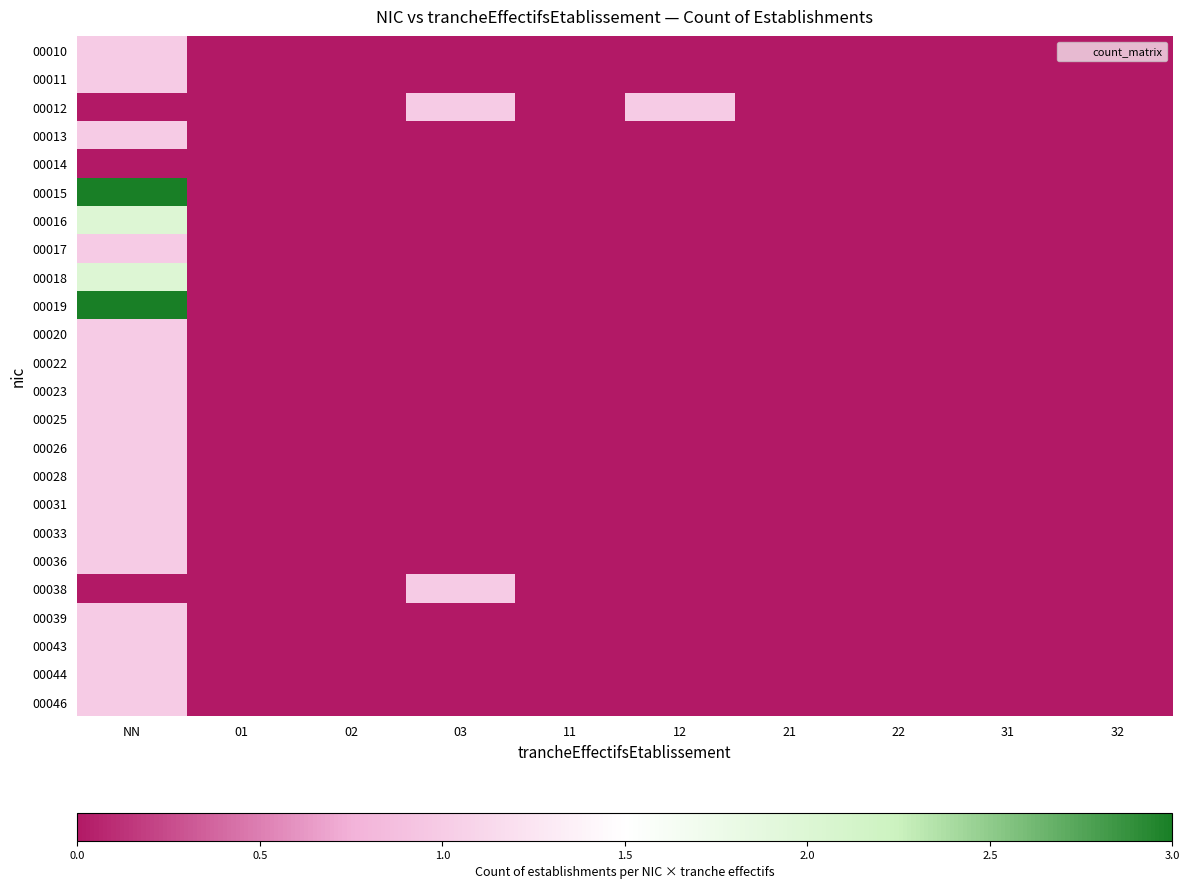

Reading left to right, what are all the values shown in this chart?

00010: NN=1	01=0	02=0	03=0	11=0	12=0	21=0	22=0	31=0	32=0
00011: NN=1	01=0	02=0	03=0	11=0	12=0	21=0	22=0	31=0	32=0
00012: NN=0	01=0	02=0	03=1	11=0	12=1	21=0	22=0	31=0	32=0
00013: NN=1	01=0	02=0	03=0	11=0	12=0	21=0	22=0	31=0	32=0
00014: NN=0	01=0	02=0	03=0	11=0	12=0	21=0	22=0	31=0	32=0
00015: NN=3	01=0	02=0	03=0	11=0	12=0	21=0	22=0	31=0	32=0
00016: NN=2	01=0	02=0	03=0	11=0	12=0	21=0	22=0	31=0	32=0
00017: NN=1	01=0	02=0	03=0	11=0	12=0	21=0	22=0	31=0	32=0
00018: NN=2	01=0	02=0	03=0	11=0	12=0	21=0	22=0	31=0	32=0
00019: NN=3	01=0	02=0	03=0	11=0	12=0	21=0	22=0	31=0	32=0
00020: NN=1	01=0	02=0	03=0	11=0	12=0	21=0	22=0	31=0	32=0
00022: NN=1	01=0	02=0	03=0	11=0	12=0	21=0	22=0	31=0	32=0
00023: NN=1	01=0	02=0	03=0	11=0	12=0	21=0	22=0	31=0	32=0
00025: NN=1	01=0	02=0	03=0	11=0	12=0	21=0	22=0	31=0	32=0
00026: NN=1	01=0	02=0	03=0	11=0	12=0	21=0	22=0	31=0	32=0
00028: NN=1	01=0	02=0	03=0	11=0	12=0	21=0	22=0	31=0	32=0
00031: NN=1	01=0	02=0	03=0	11=0	12=0	21=0	22=0	31=0	32=0
00033: NN=1	01=0	02=0	03=0	11=0	12=0	21=0	22=0	31=0	32=0
00036: NN=1	01=0	02=0	03=0	11=0	12=0	21=0	22=0	31=0	32=0
00038: NN=0	01=0	02=0	03=1	11=0	12=0	21=0	22=0	31=0	32=0
00039: NN=1	01=0	02=0	03=0	11=0	12=0	21=0	22=0	31=0	32=0
00043: NN=1	01=0	02=0	03=0	11=0	12=0	21=0	22=0	31=0	32=0
00044: NN=1	01=0	02=0	03=0	11=0	12=0	21=0	22=0	31=0	32=0
00046: NN=1	01=0	02=0	03=0	11=0	12=0	21=0	22=0	31=0	32=0